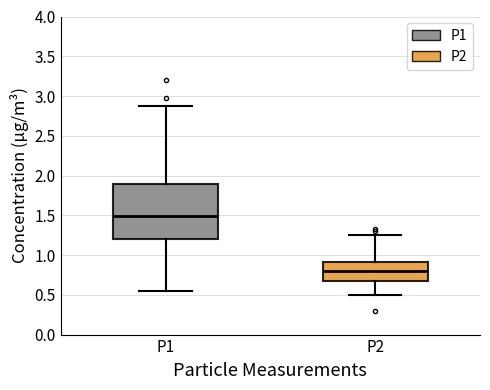

Comparing the boxes themselves (not the whiskers), which one is the tallest?

P1